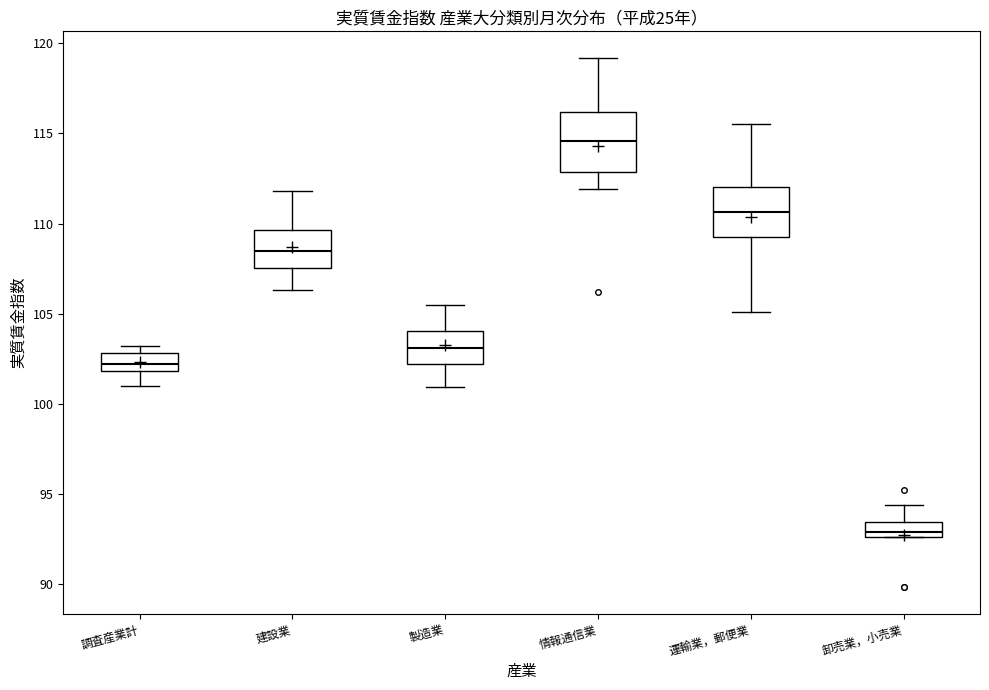

Reading left to right, transcribe this box plot: for each box, give where its median line is, the range the box spans, and where its two whiskers end, as read against the y-axis. The values are not printed on the chart, so give them approximately, as read against the axis.

調査産業計: median 102.0 (inside the box), box 102.0 to 103.0, whiskers 101.0 to 103.0 (just above the box's upper edge)
建設業: median 108.5, box 107.5 to 109.5, whiskers 106.5 to 112.0
製造業: median 103.0, box 102.0 to 104.0, whiskers 101.0 to 105.5
情報通信業: median 114.5, box 113.0 to 116.0, whiskers 112.0 to 119.0
運輸業，郵便業: median 110.5, box 109.0 to 112.0, whiskers 105.0 to 115.5
卸売業，小売業: median 93.0, box 92.5 to 93.5, whiskers 92.5 to 94.5